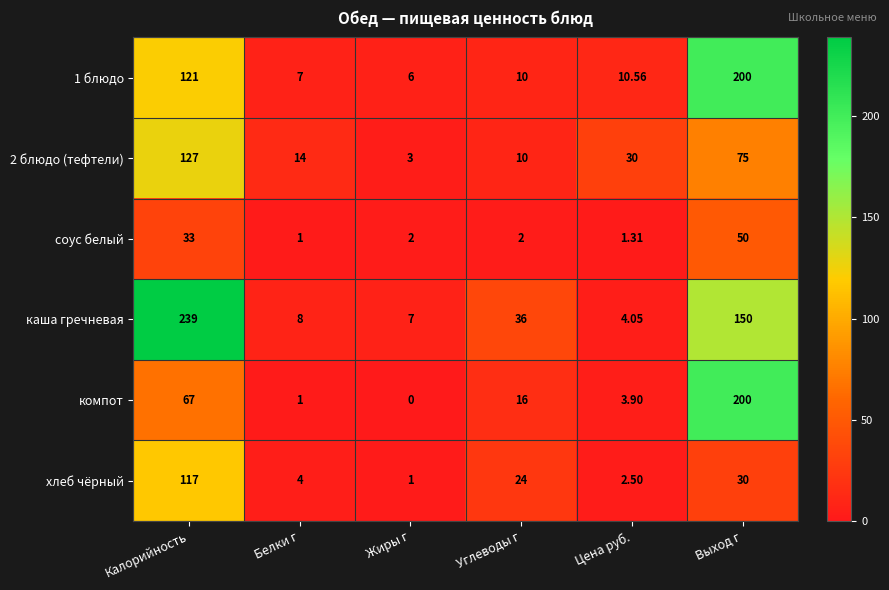

Which label corresponds to the largest value in the chart?

Калорийность